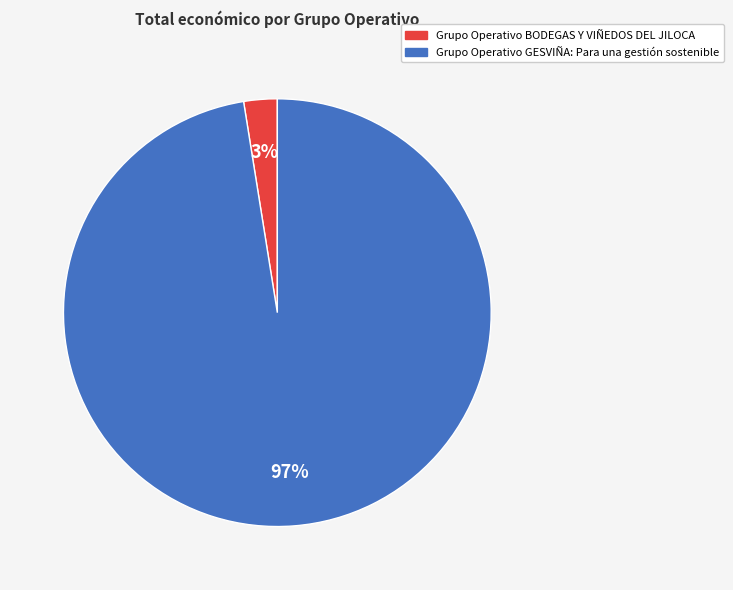

What percentage is the Grupo Operativo BODEGAS Y VIÑEDOS DEL JILOCA slice, to the nearest percent?

3%